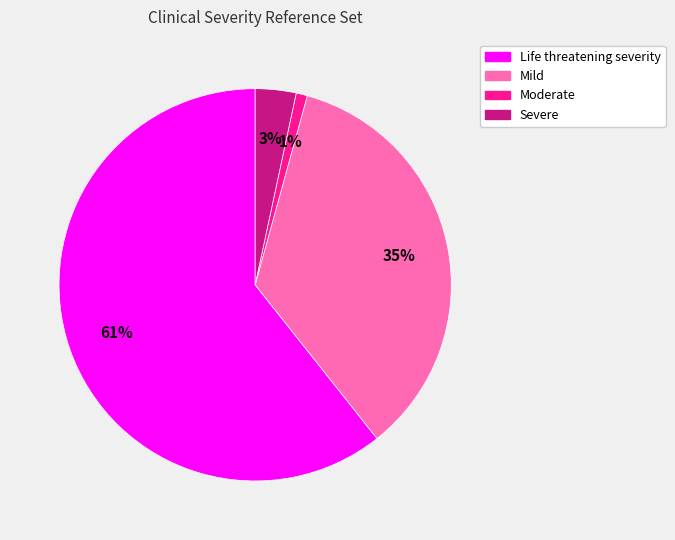

Which category has the smallest portion of the pie?

Moderate